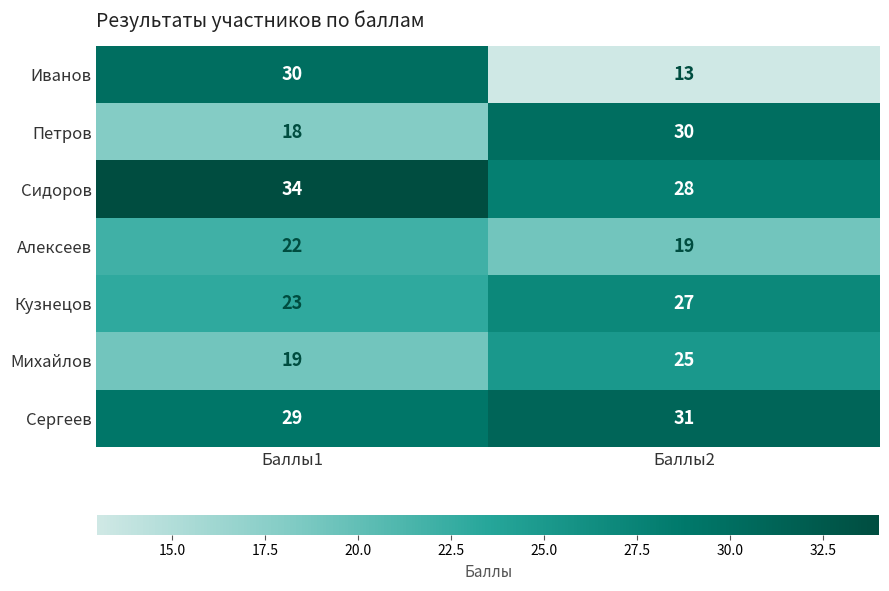

Reading left to right, what are all the values shown in this chart?

Иванов: Баллы1=30	Баллы2=13
Петров: Баллы1=18	Баллы2=30
Сидоров: Баллы1=34	Баллы2=28
Алексеев: Баллы1=22	Баллы2=19
Кузнецов: Баллы1=23	Баллы2=27
Михайлов: Баллы1=19	Баллы2=25
Сергеев: Баллы1=29	Баллы2=31